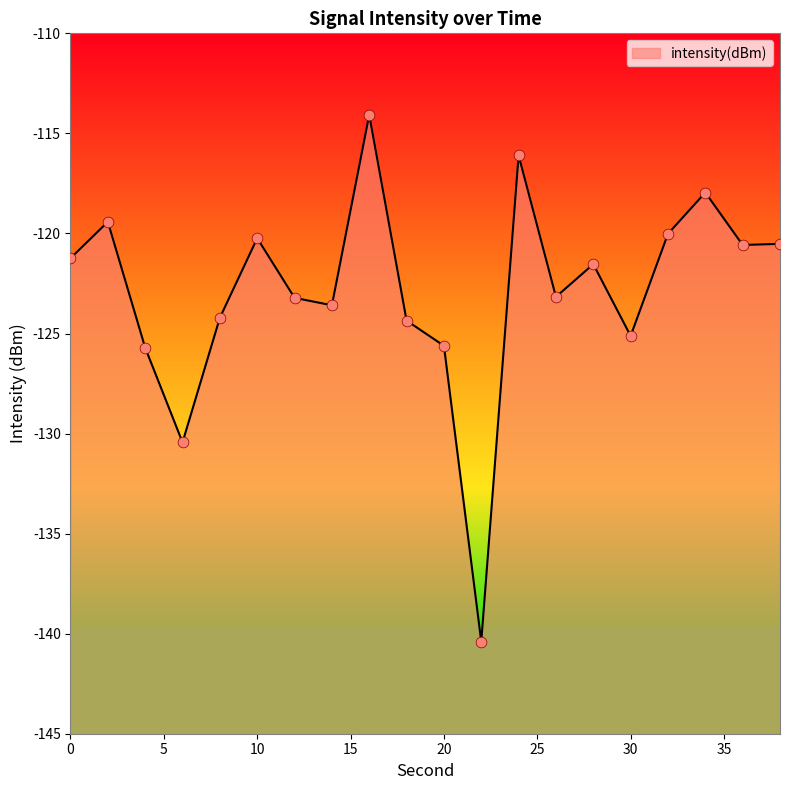

What is the change in value from 16 to 28?

-7.5